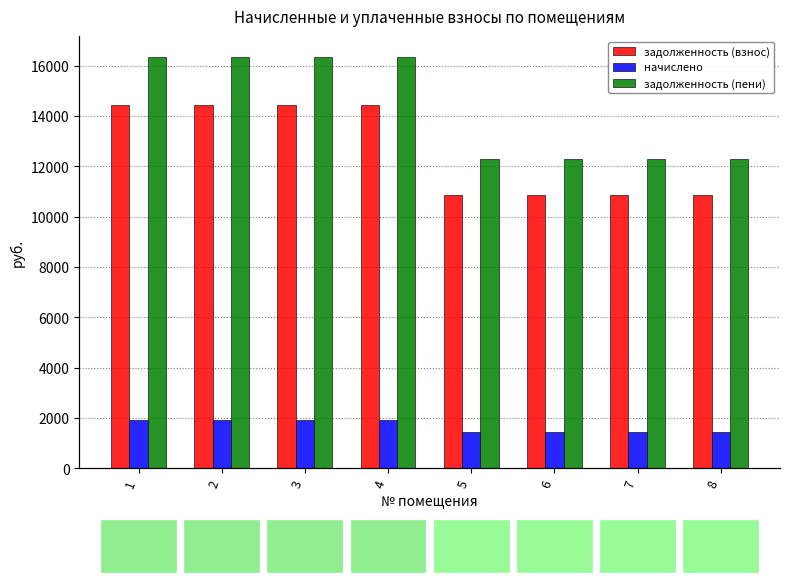

What value does the начислено series have at 7?

1438.0